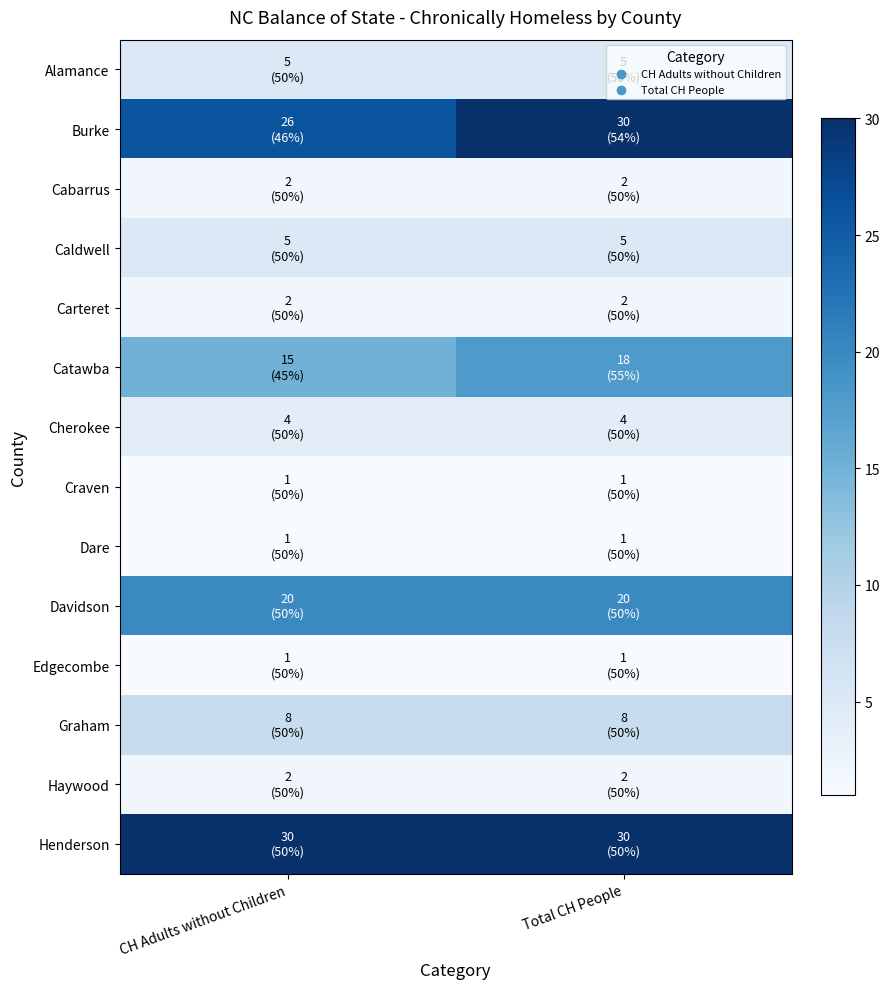

Which series has the largest total across all categories?

Henderson